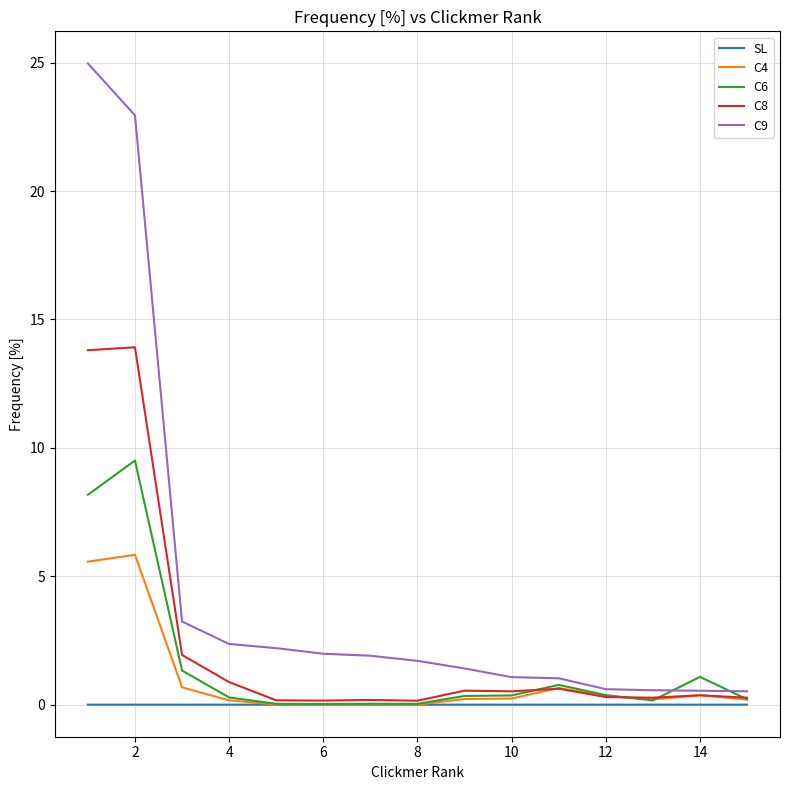

What are all the series names shown in the legend?

SL, C4, C6, C8, C9